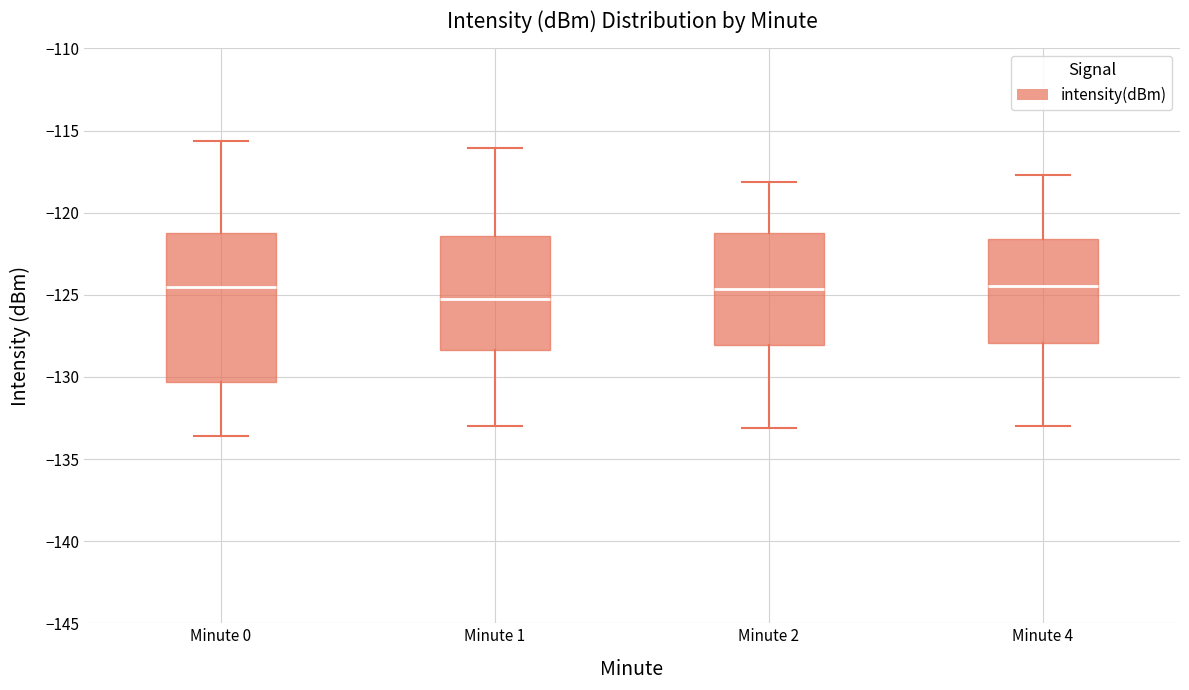

Reading left to right, read every box against the y-axis: the position of its median line, the range the box covers, and the ends of its whiskers. The values are not printed on the chart, so give them approximately, as read against the axis.

Minute 0: median -124.5, box -130.5 to -121.0, whiskers -133.5 to -115.5
Minute 1: median -125.5, box -128.5 to -121.5, whiskers -133.0 to -116.0
Minute 2: median -124.5, box -128.0 to -121.0, whiskers -133.0 to -118.0
Minute 4: median -124.5, box -128.0 to -121.5, whiskers -133.0 to -117.5